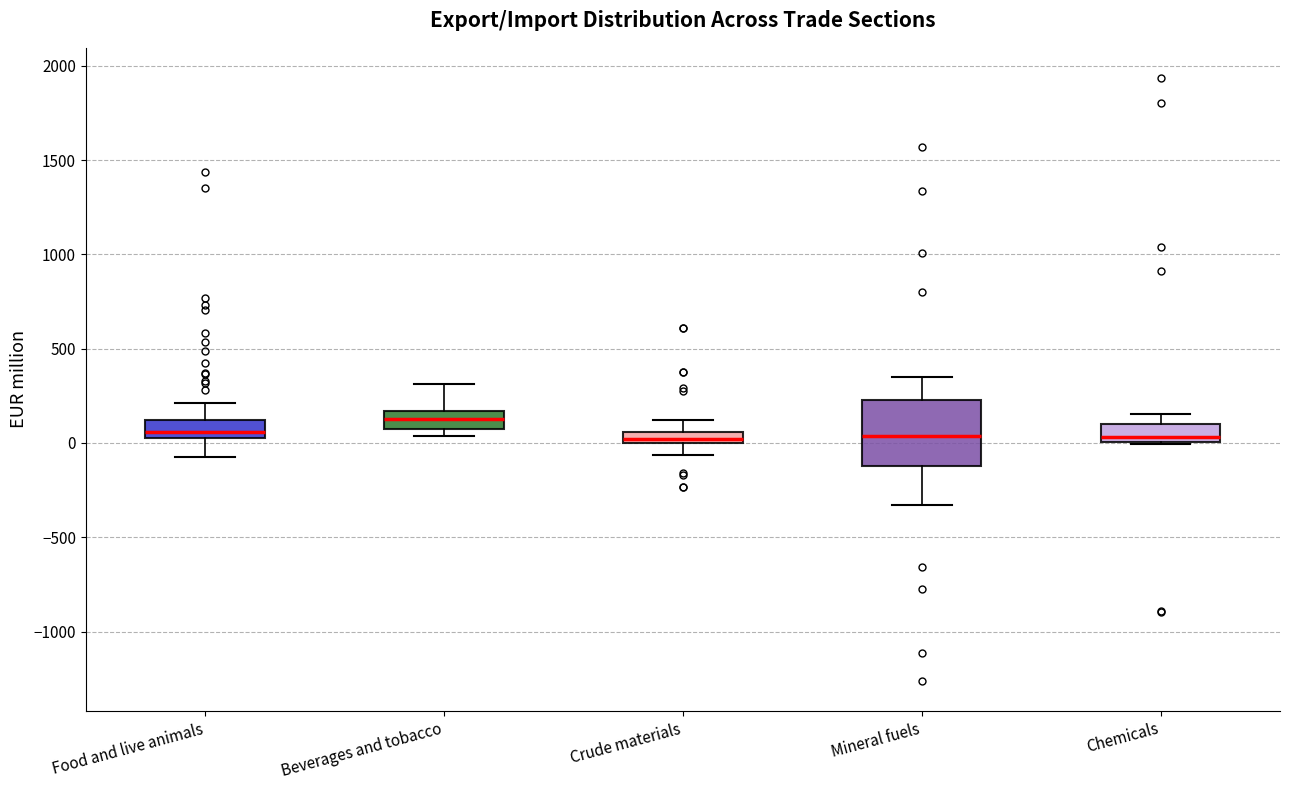

Where is the lower edge of the box for Beverages and tobacco on the y-axis? The values are not printed on the chart, so give them approximately, as read against the axis.

100